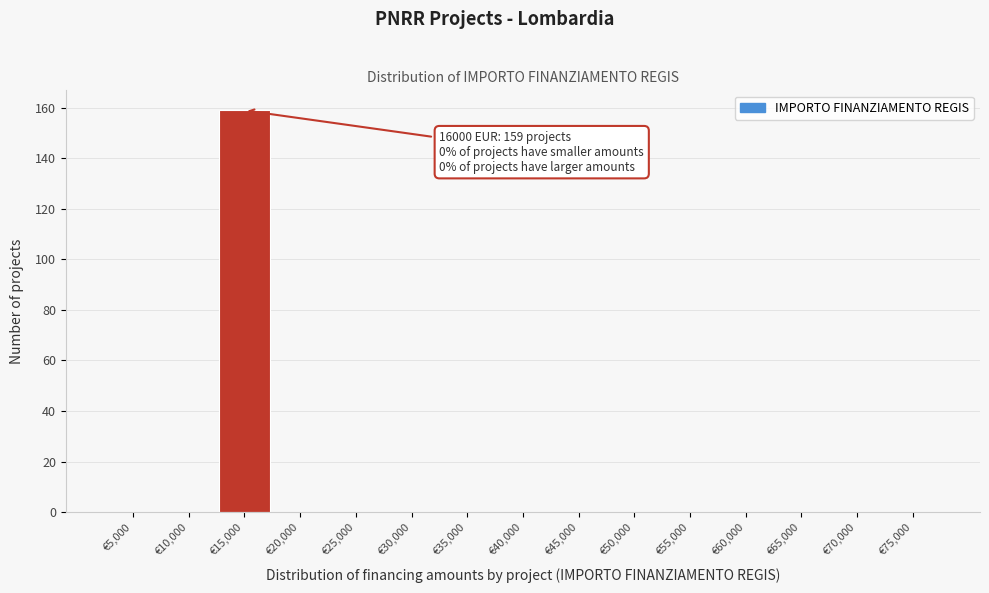

Reading right to left, what are all the values shown in this chart?

€75,000=0	€70,000=0	€65,000=0	€60,000=0	€55,000=0	€50,000=0	€45,000=0	€40,000=0	€35,000=0	€30,000=0	€25,000=0	€20,000=0	€15,000=159	€10,000=0	€5,000=0